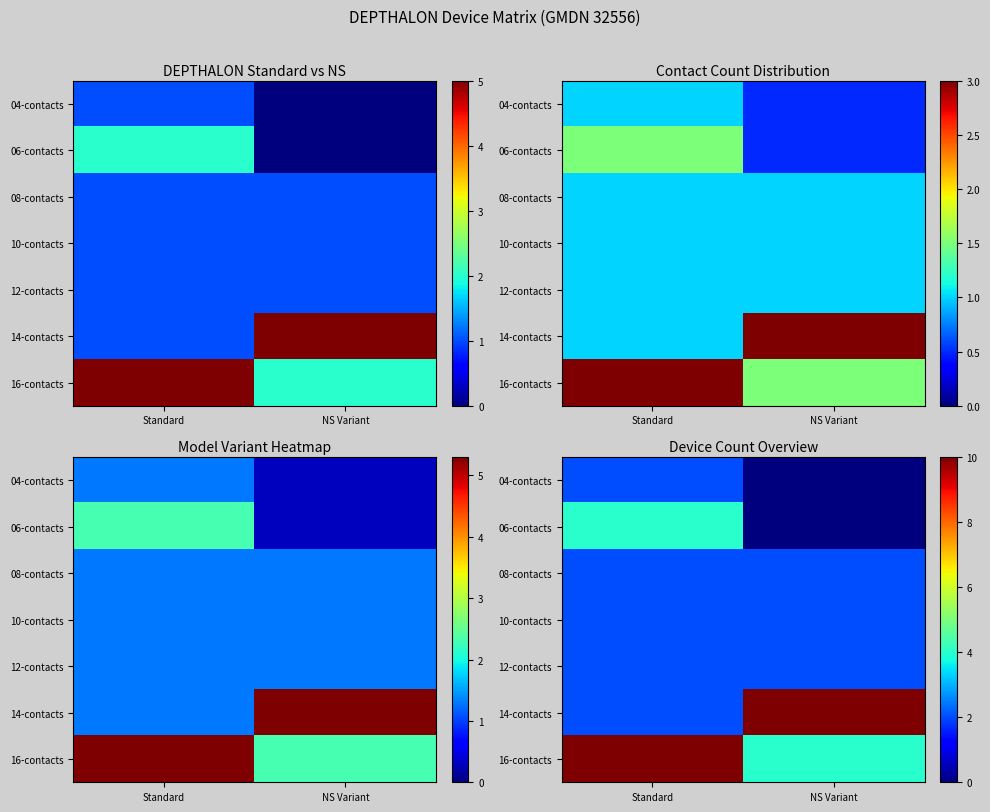

At which category does the chart reach its peak across all series?

NS Variant